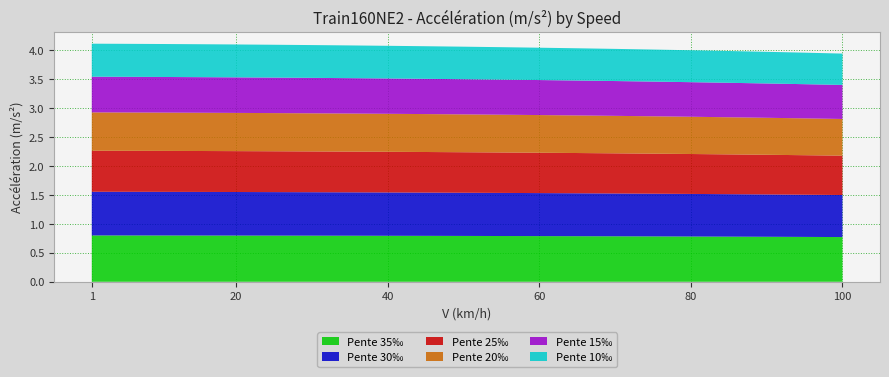

Reading right to left, list all the values displayed in this chart.

Pente 35‰: 0.8	0.8	0.8	0.8	0.8	0.8	0.8	0.8	0.8	0.8	0.8	0.8	0.8	0.8	0.8	0.8	0.8	0.8	0.8	0.8	0.8
Pente 30‰: 0.7	0.7	0.7	0.7	0.7	0.7	0.7	0.7	0.7	0.7	0.7	0.7	0.7	0.7	0.8	0.8	0.8	0.8	0.8	0.8	0.8
Pente 25‰: 0.7	0.7	0.7	0.7	0.7	0.7	0.7	0.7	0.7	0.7	0.7	0.7	0.7	0.7	0.7	0.7	0.7	0.7	0.7	0.7	0.7
Pente 20‰: 0.6	0.6	0.6	0.6	0.6	0.6	0.6	0.6	0.7	0.7	0.7	0.7	0.7	0.7	0.7	0.7	0.7	0.7	0.7	0.7	0.7
Pente 15‰: 0.6	0.6	0.6	0.6	0.6	0.6	0.6	0.6	0.6	0.6	0.6	0.6	0.6	0.6	0.6	0.6	0.6	0.6	0.6	0.6	0.6
Pente 10‰: 0.5	0.5	0.5	0.5	0.6	0.6	0.6	0.6	0.6	0.6	0.6	0.6	0.6	0.6	0.6	0.6	0.6	0.6	0.6	0.6	0.6